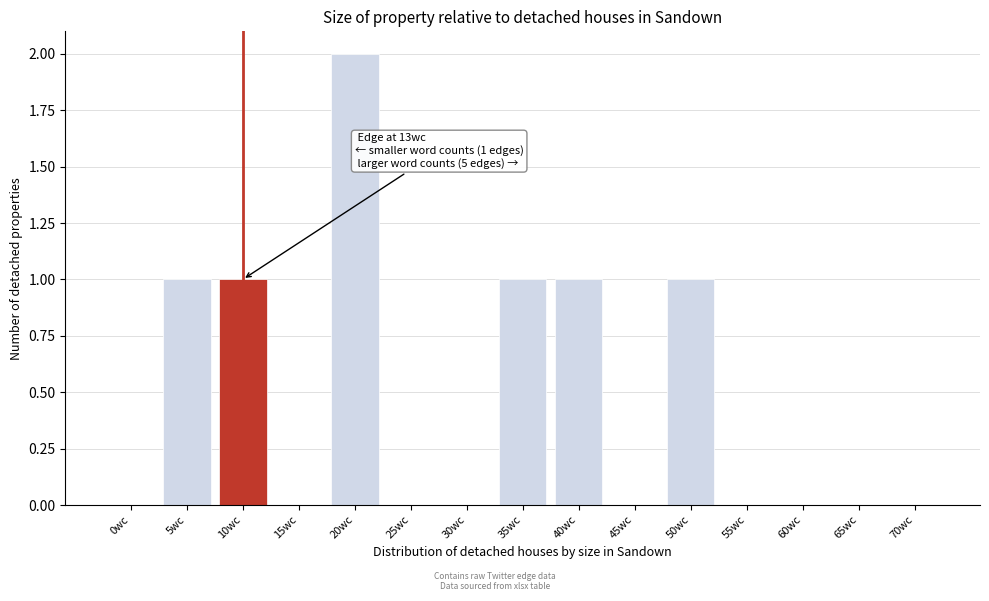

Reading left to right, what are all the values shown in this chart?

0wc=0	5wc=1	10wc=1	15wc=0	20wc=2	25wc=0	30wc=0	35wc=1	40wc=1	45wc=0	50wc=1	55wc=0	60wc=0	65wc=0	70wc=0